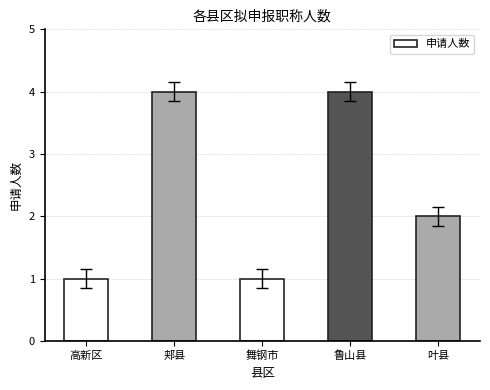

Where does the data first go above 2?

郏县